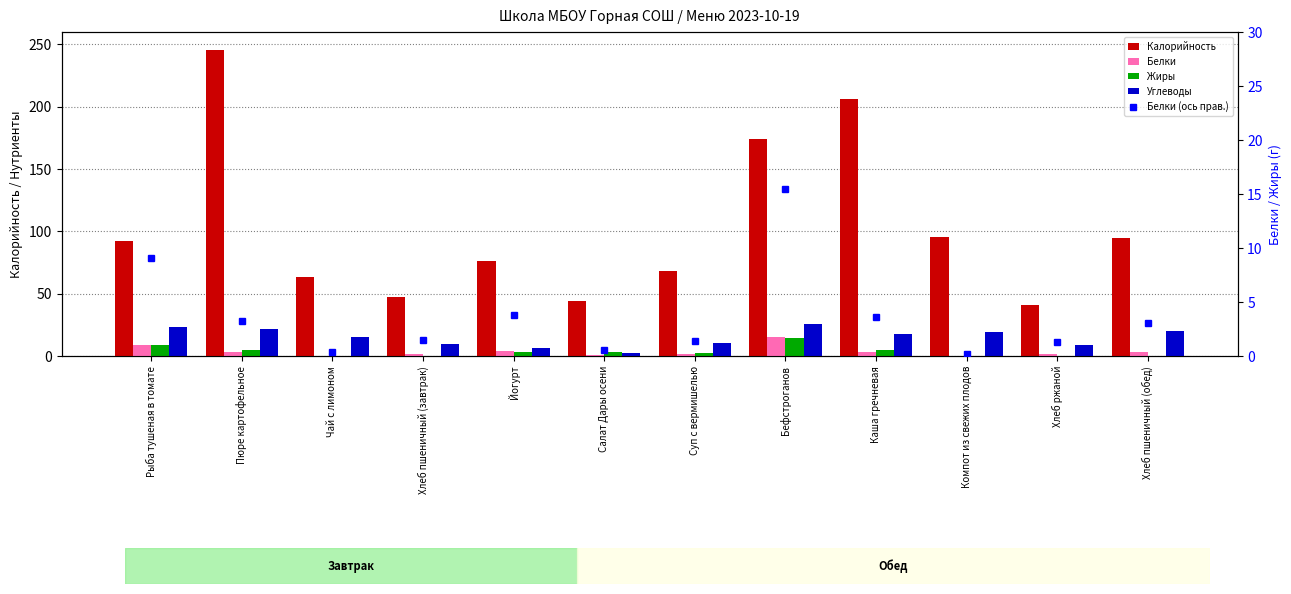

True or false: Жиры has a value of 3.4 at Йогурт.

True